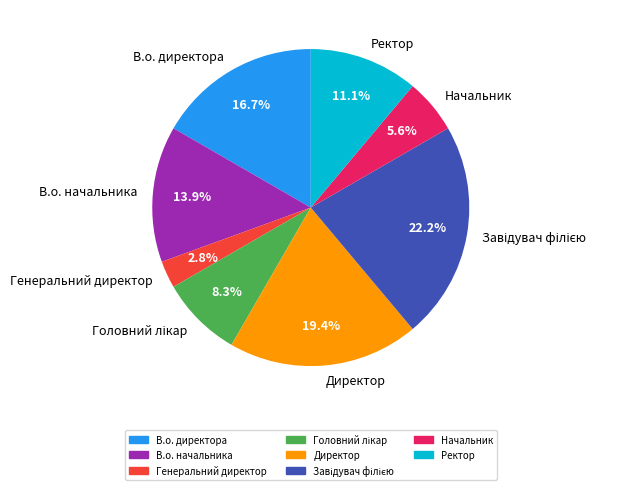

What percentage is NOT represented by Ректор?

88.9%